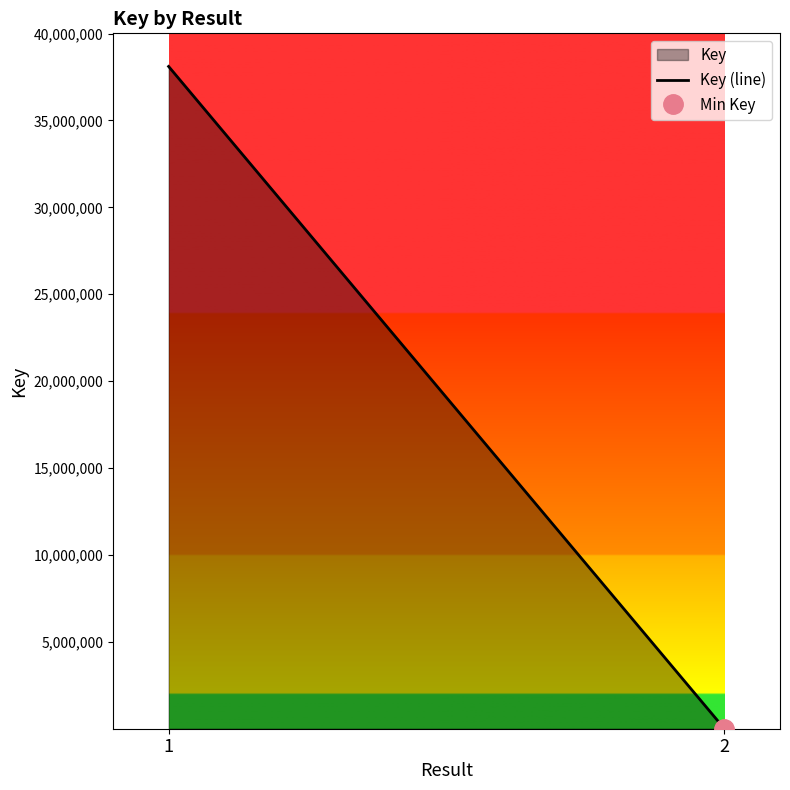

Rank the categories by value from highest to lowest.

1, 2